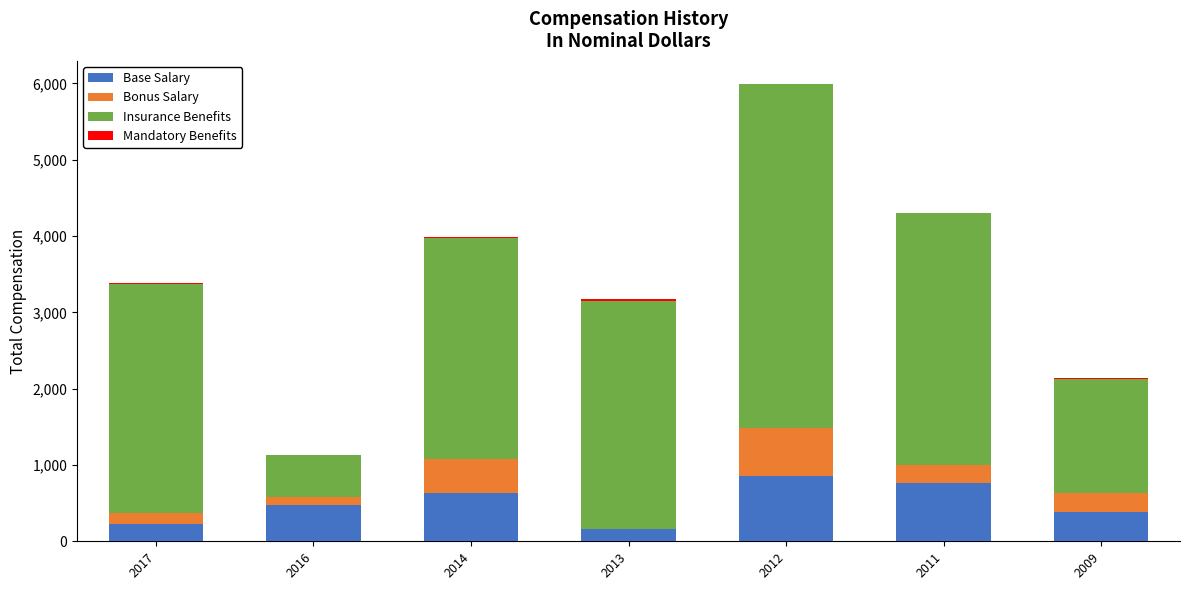

Count the number of data series in this chart.

4